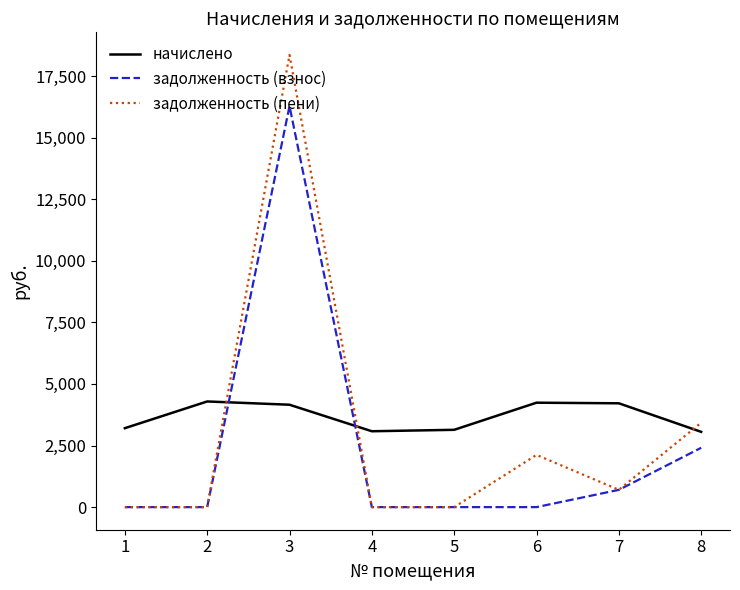

How many values in the задолженность (взнос) series exceed 0?

3